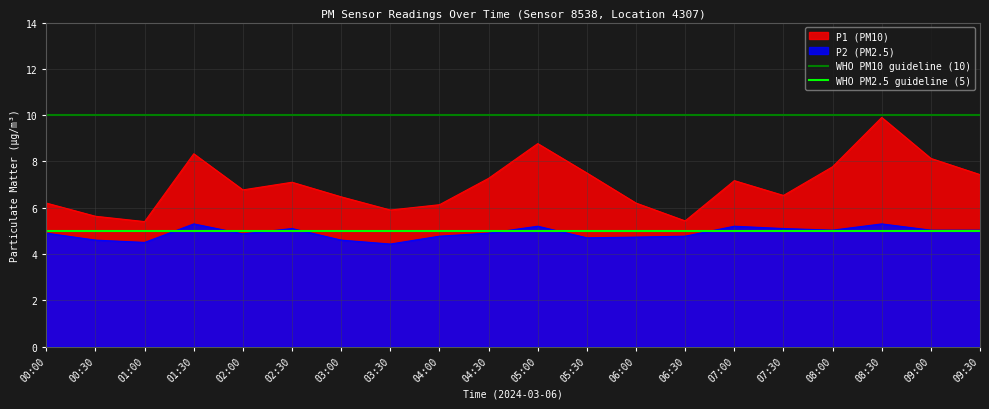

Is the value of P2 (PM2.5) at 09:00 greater than the value of P1 (PM10) at 02:30?

No